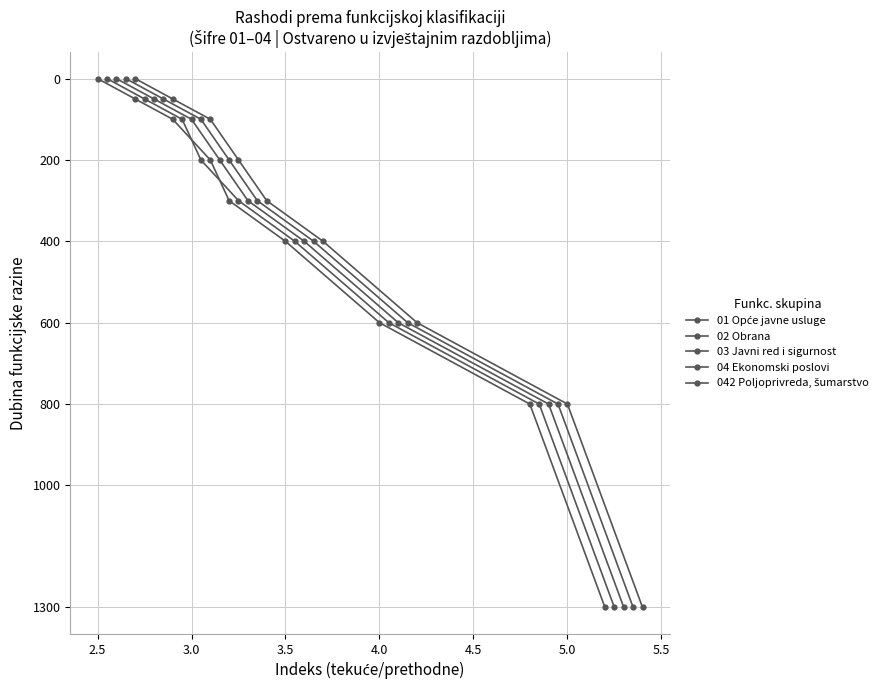

Count the number of categories in the chart.

9